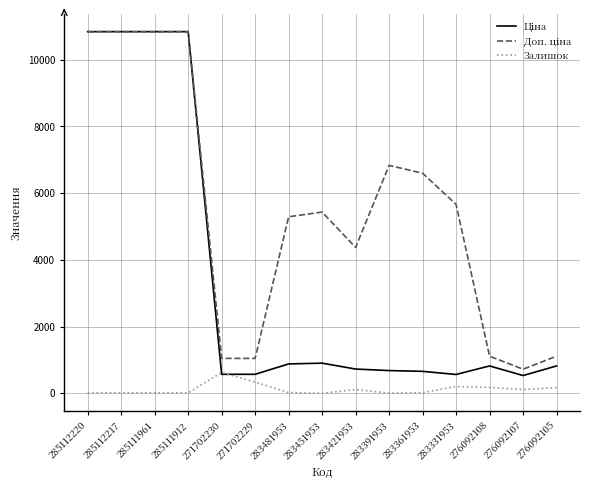

What is the greatest value displayed?

10840.1